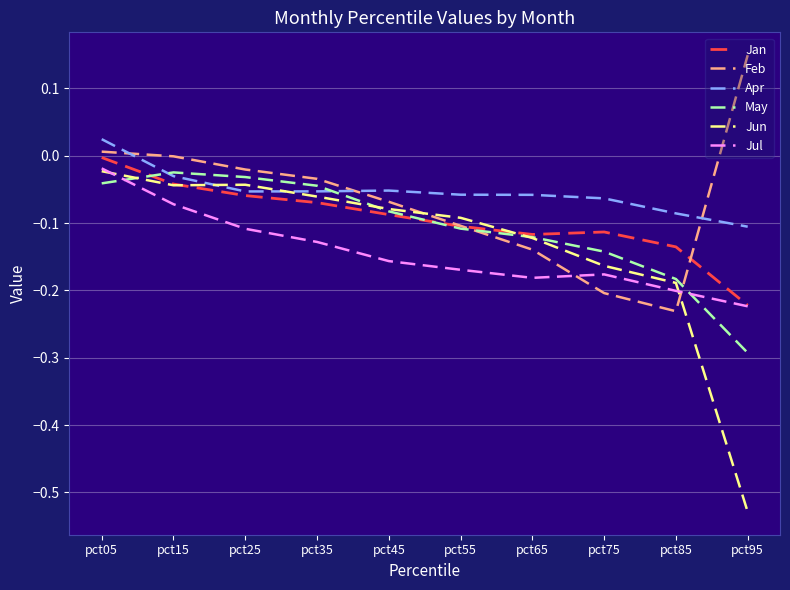

The Jun series shows -0.2 at pct65. True or false?

False